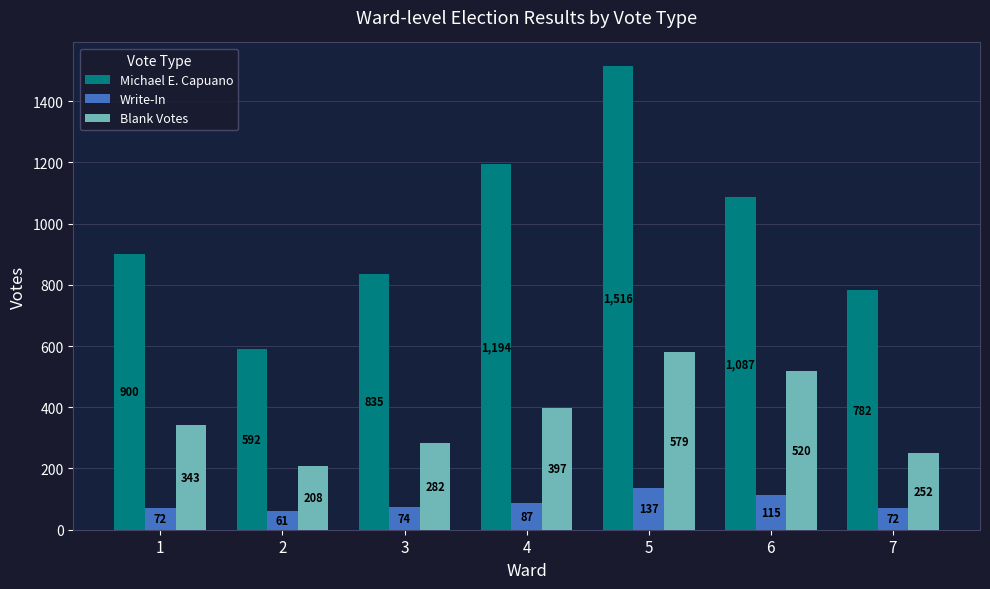

The Michael E. Capuano series shows 592 at 2. True or false?

True